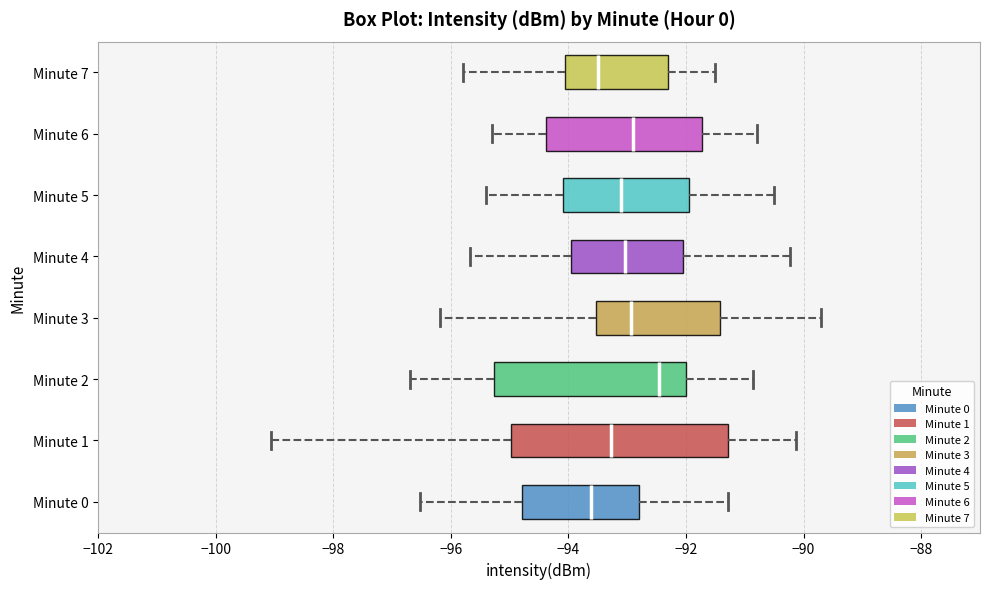

Reading bottom to top, transcribe this box plot: for each box, give where its median line is, the range the box spans, and where its two whiskers end, as read against the x-axis. The values are not printed on the chart, so give them approximately, as read against the axis.

Minute 0: median -93.6, box -94.8 to -92.8, whiskers -96.6 to -91.2
Minute 1: median -93.2, box -95.0 to -91.2, whiskers -99.0 to -90.2
Minute 2: median -92.4, box -95.2 to -92.0, whiskers -96.6 to -90.8
Minute 3: median -93.0, box -93.6 to -91.4, whiskers -96.2 to -89.8
Minute 4: median -93.0, box -94.0 to -92.0, whiskers -95.6 to -90.2
Minute 5: median -93.0, box -94.0 to -92.0, whiskers -95.4 to -90.4
Minute 6: median -92.8, box -94.4 to -91.8, whiskers -95.2 to -90.8
Minute 7: median -93.4, box -94.0 to -92.2, whiskers -95.8 to -91.4